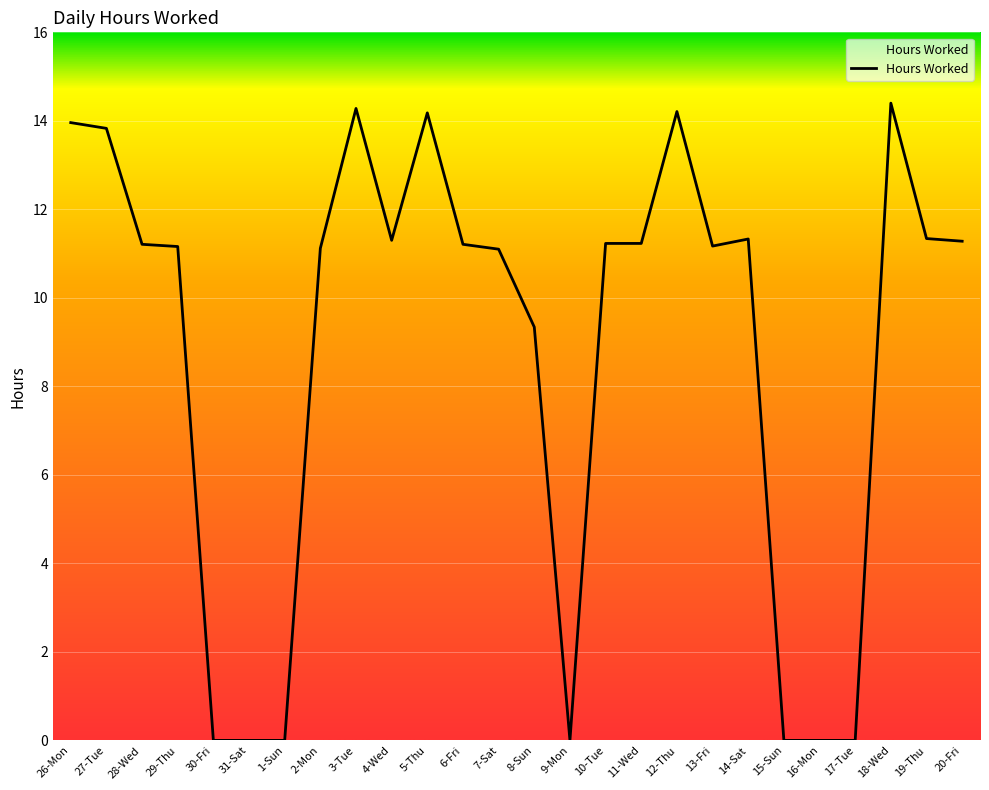

Between 12-Thu and 17-Tue, which is larger?

12-Thu